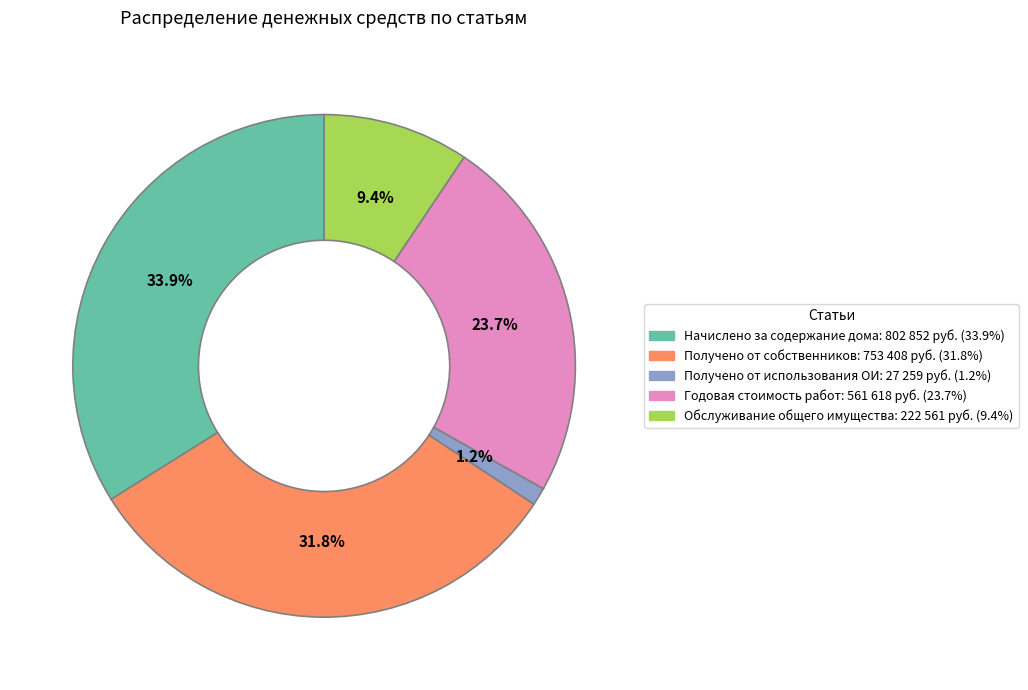

How many slices are in this pie chart?

5